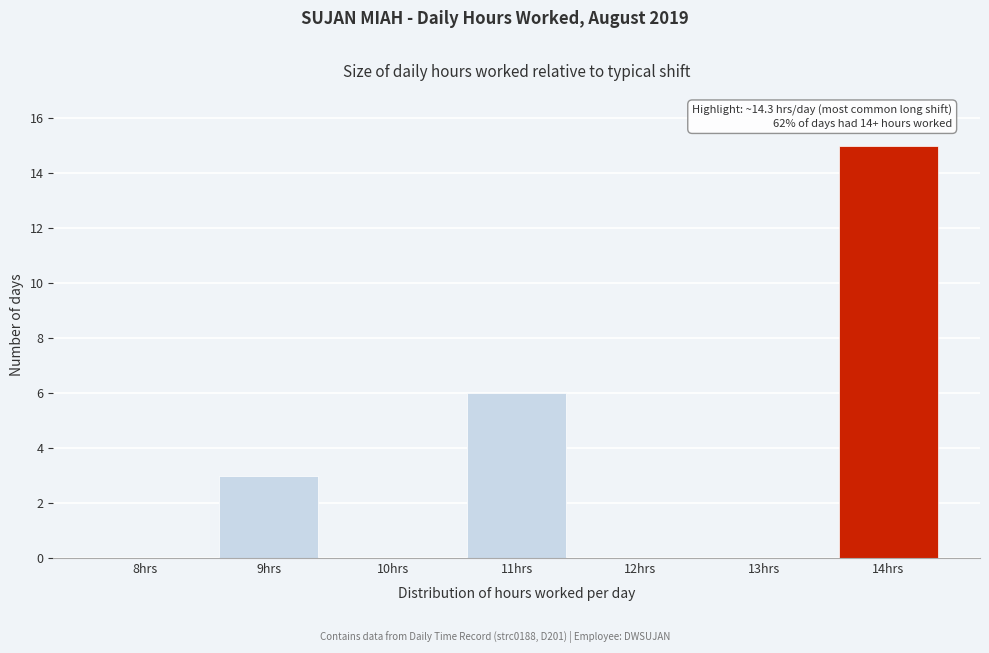

Reading right to left, list all the values displayed in this chart.

14hrs=15	13hrs=0	12hrs=0	11hrs=6	10hrs=0	9hrs=3	8hrs=0